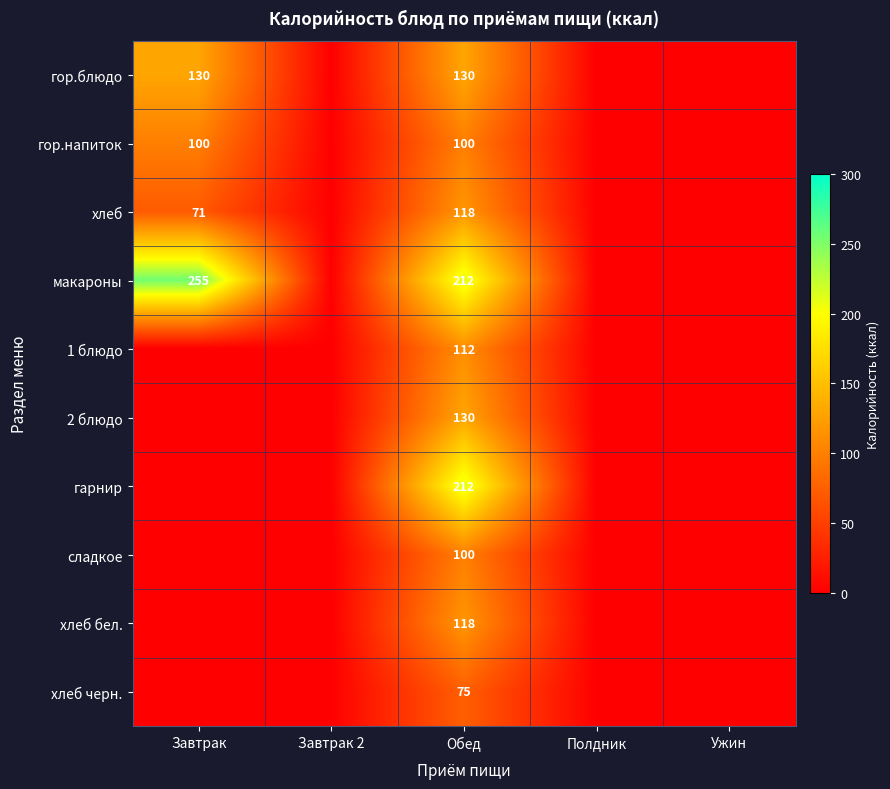

Is it true that сладкое equals 173 at Обед?

False